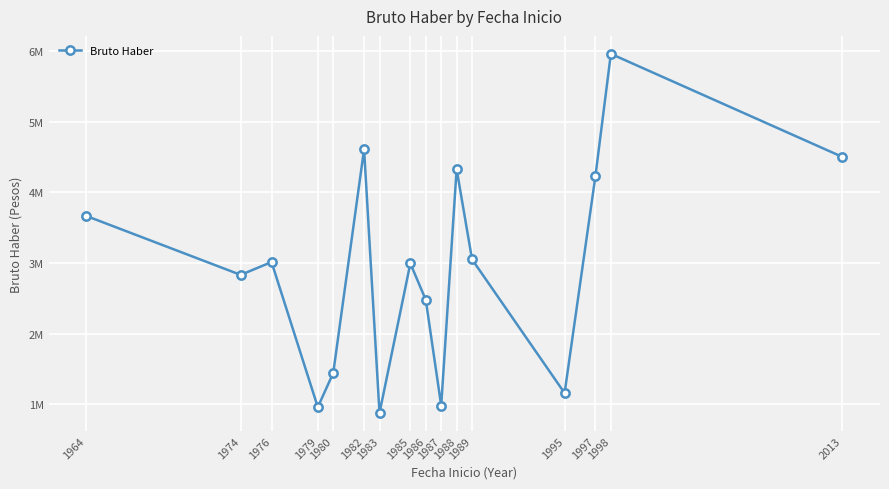

What is the change in value from 1989 to 1998?

+2909174.0